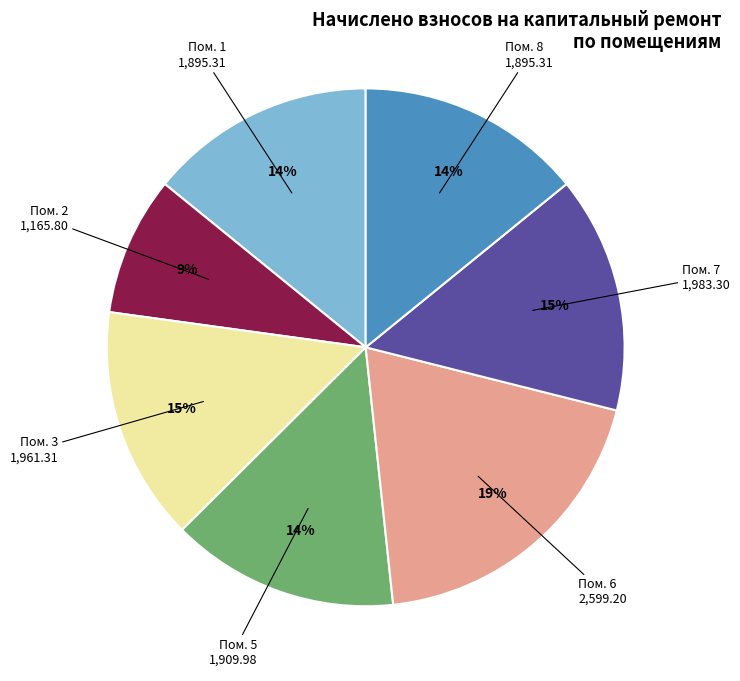

Is there a majority slice in this chart?

No